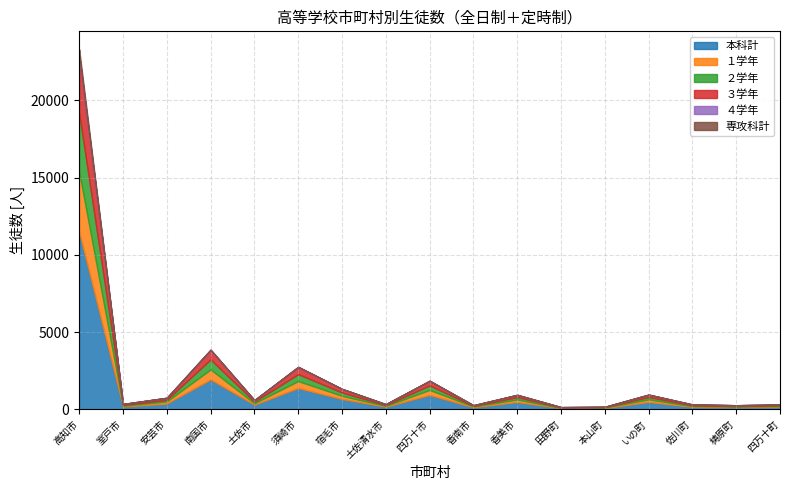

Reading left to right, what are all the values shown in this chart?

本科計: 高知市=11489	室戸市=169	安芸市=369	南国市=1925	土佐市=291	須崎市=1370	宿毛市=658	土佐清水市=163	四万十市=920	香南市=128	香美市=465	田野町=67	本山町=77	いの町=471	佐川町=153	梼原町=128	四万十町=151
１学年: 高知市=3887	室戸市=50	安芸市=134	南国市=649	土佐市=93	須崎市=452	宿毛市=207	土佐清水市=49	四万十市=327	香南市=46	香美市=164	田野町=17	本山町=31	いの町=166	佐川町=44	梼原町=43	四万十町=40
２学年: 高知市=3803	室戸市=51	安芸市=108	南国市=651	土佐市=105	須崎市=448	宿毛市=216	土佐清水市=54	四万十市=292	香南市=39	香美市=152	田野町=29	本山町=20	いの町=152	佐川町=49	梼原町=31	四万十町=60
３学年: 高知市=3754	室戸市=67	安芸市=127	南国市=621	土佐市=87	須崎市=468	宿毛市=228	土佐清水市=54	四万十市=301	香南市=43	香美市=144	田野町=18	本山町=26	いの町=153	佐川町=56	梼原町=54	四万十町=51
４学年: 高知市=45	室戸市=1	安芸市=0	南国市=4	土佐市=6	須崎市=2	宿毛市=7	土佐清水市=6	四万十市=0	香南市=0	香美市=5	田野町=3	本山町=0	いの町=0	佐川町=4	梼原町=0	四万十町=0
専攻科計: 高知市=337	室戸市=0	安芸市=0	南国市=0	土佐市=19	須崎市=0	宿毛市=0	土佐清水市=0	四万十市=0	香南市=0	香美市=0	田野町=0	本山町=0	いの町=0	佐川町=0	梼原町=0	四万十町=0